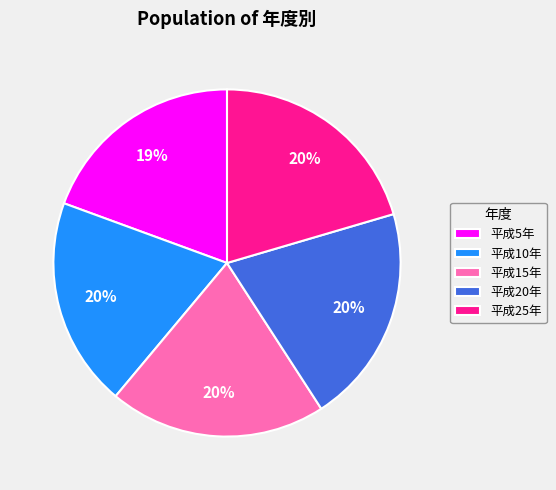

Does 平成5年 account for over 50% of the chart?

No